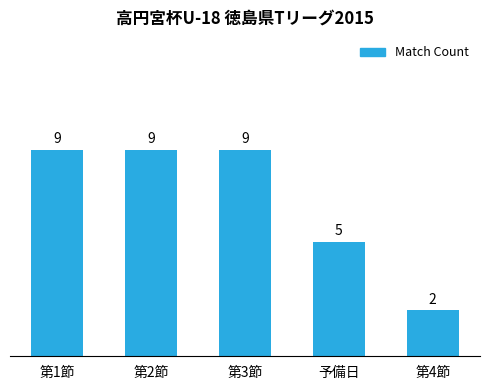

What is the change in value from 第2節 to 第4節?

-7